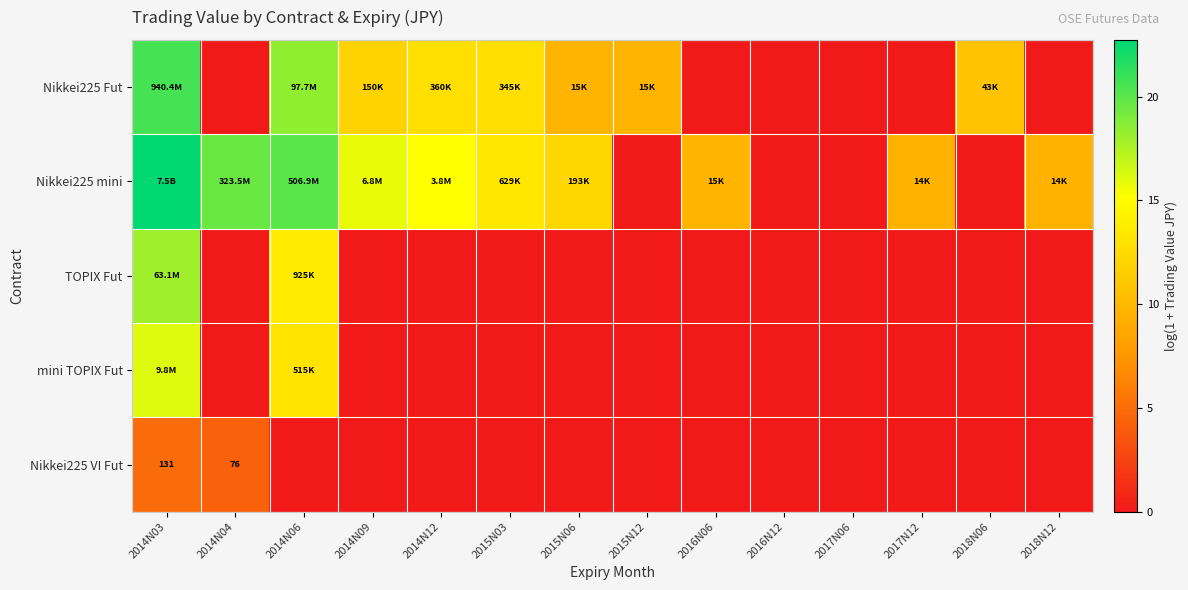

At which category is the sum across all series the highest?

2014N03